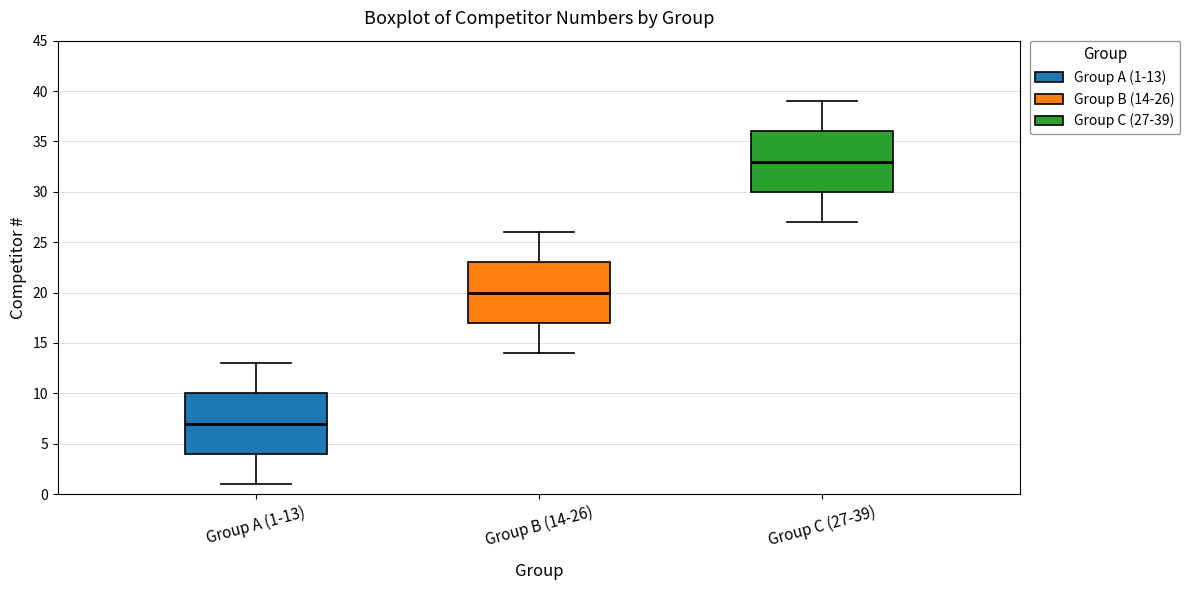

Which box has the lowest median line?

Group A (1-13)